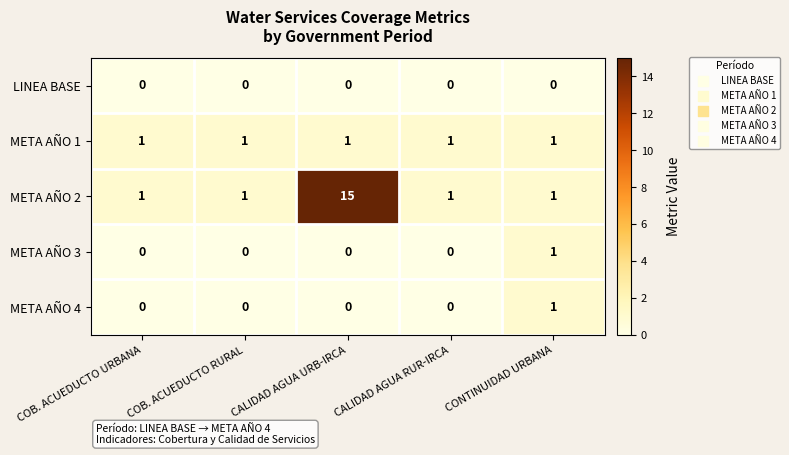

Which category has the highest value in the META AÑO 4 series?

CONTINUIDAD URBANA